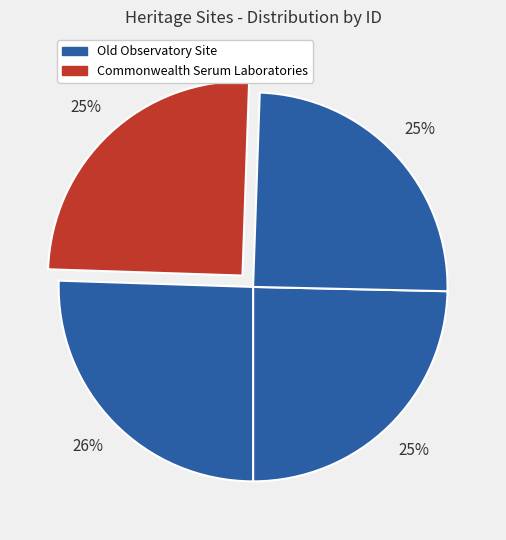

Count the number of slices in the pie.

4